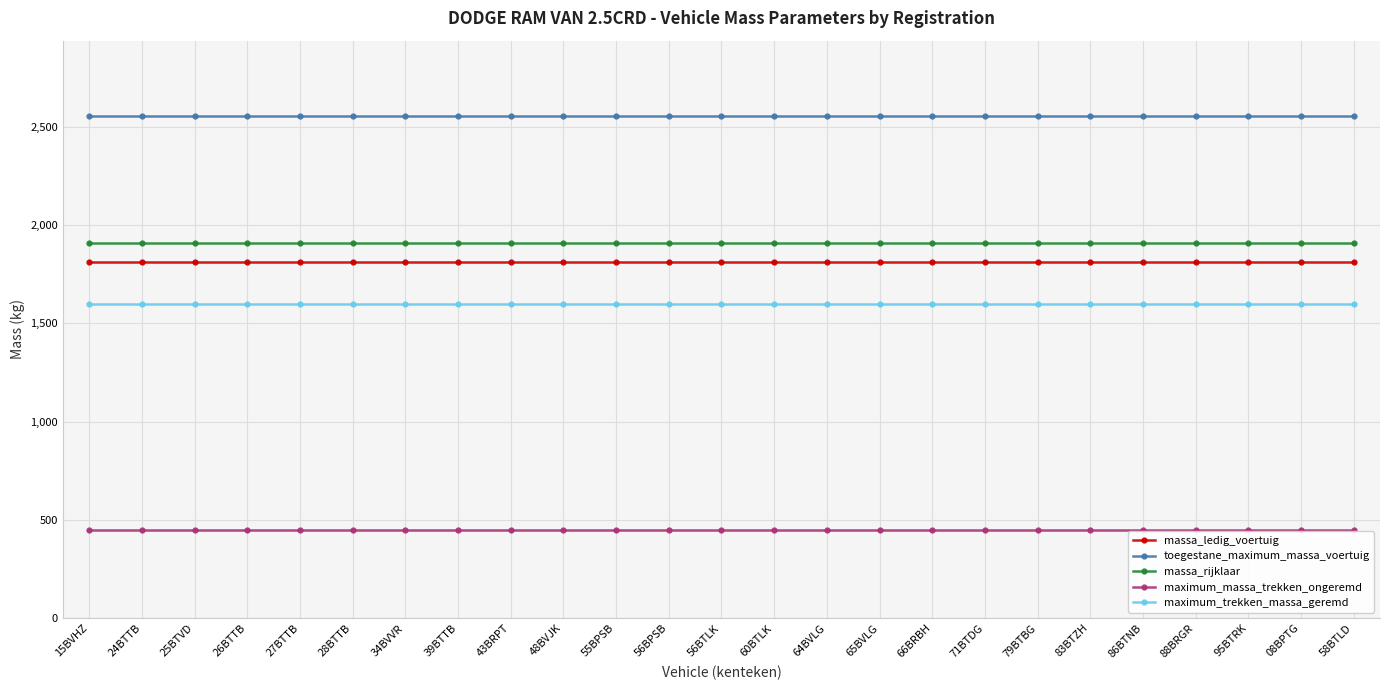

What is the maximum value shown in the chart?

2555